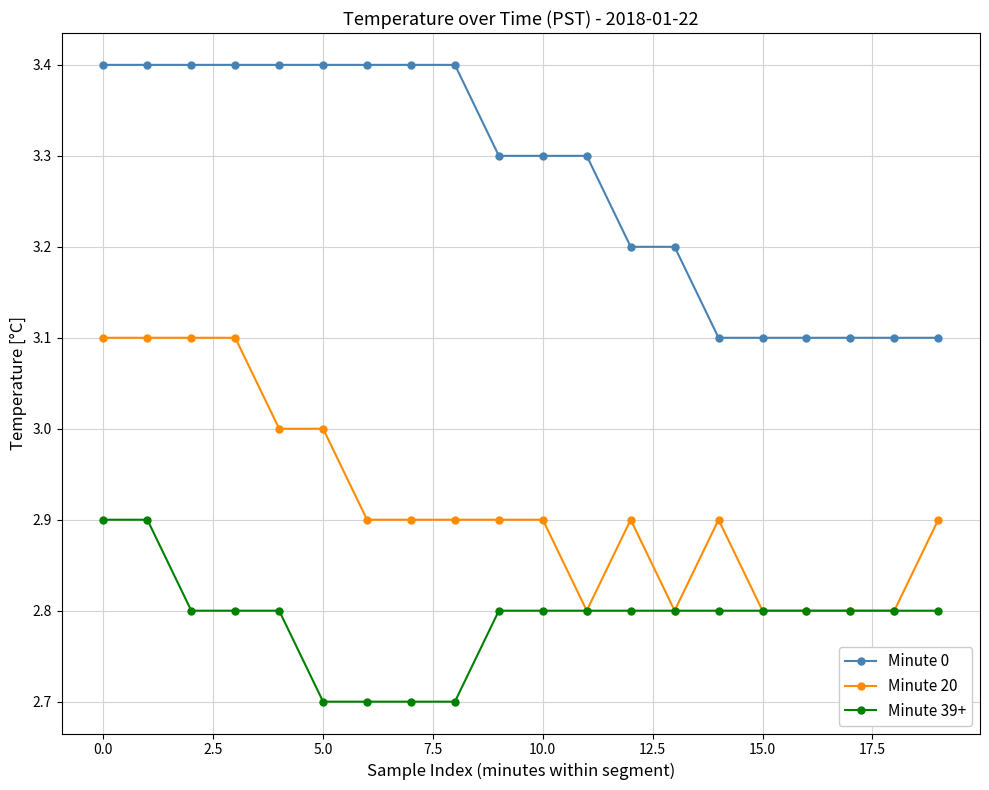

True or false: Minute 0 and Minute 20 intersect in this chart.

False